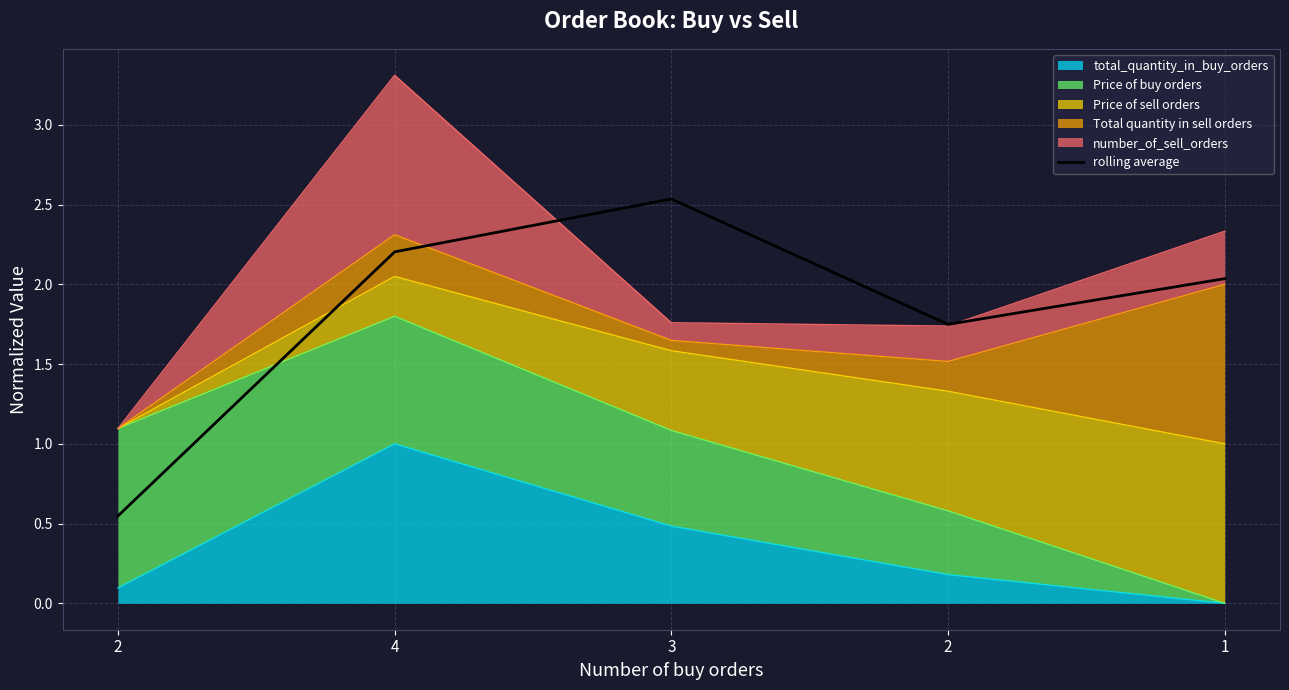

Where is the first local minimum?

2